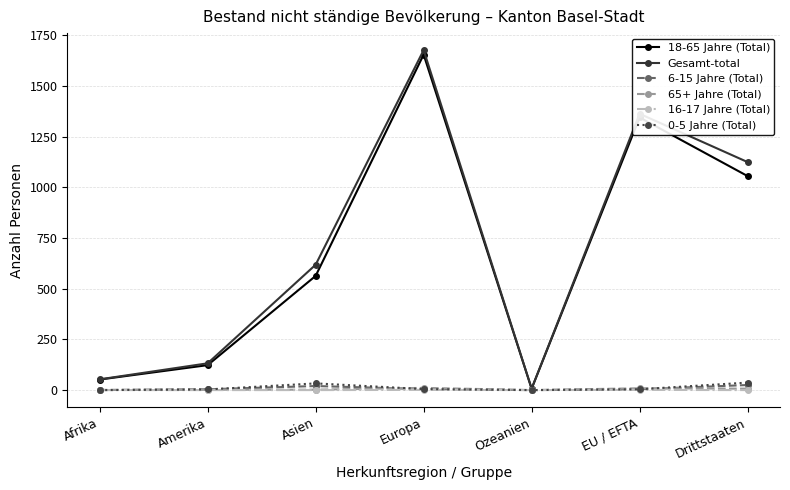

What is the difference between the maximum and second lowest values in the 16-17 Jahre (Total) series?

1